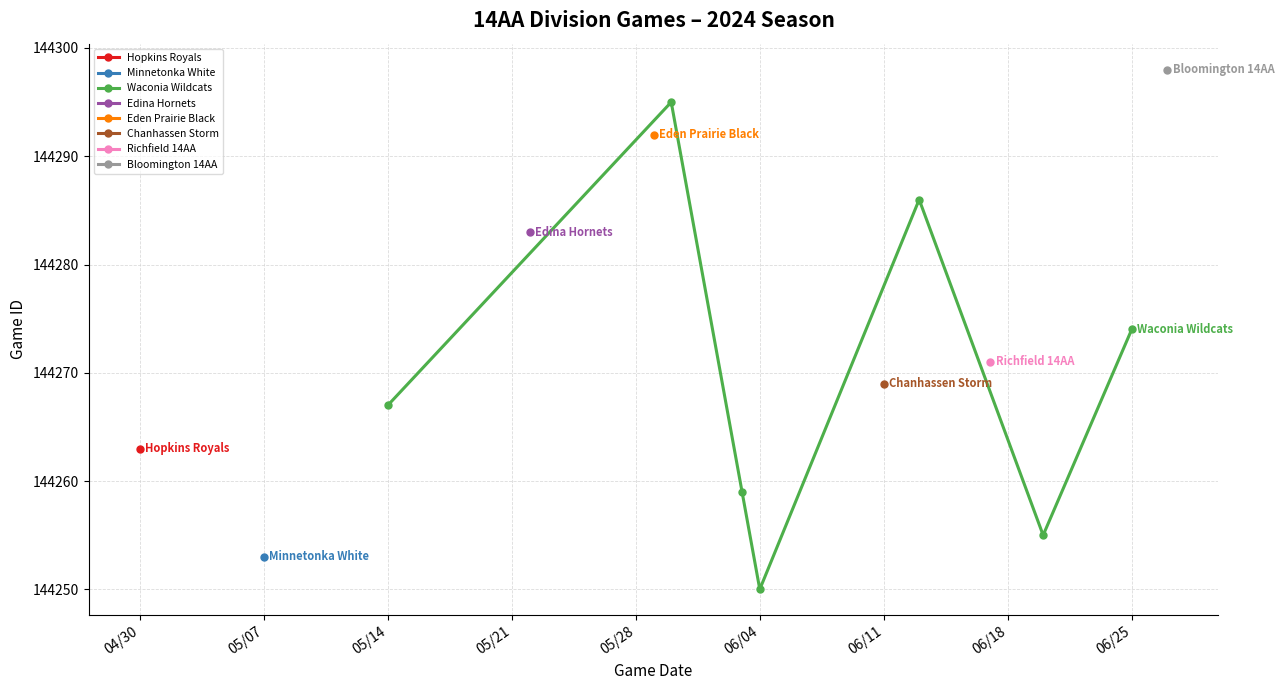

True or false: Waconia Wildcats has a value of 46194 at 05/14.

False